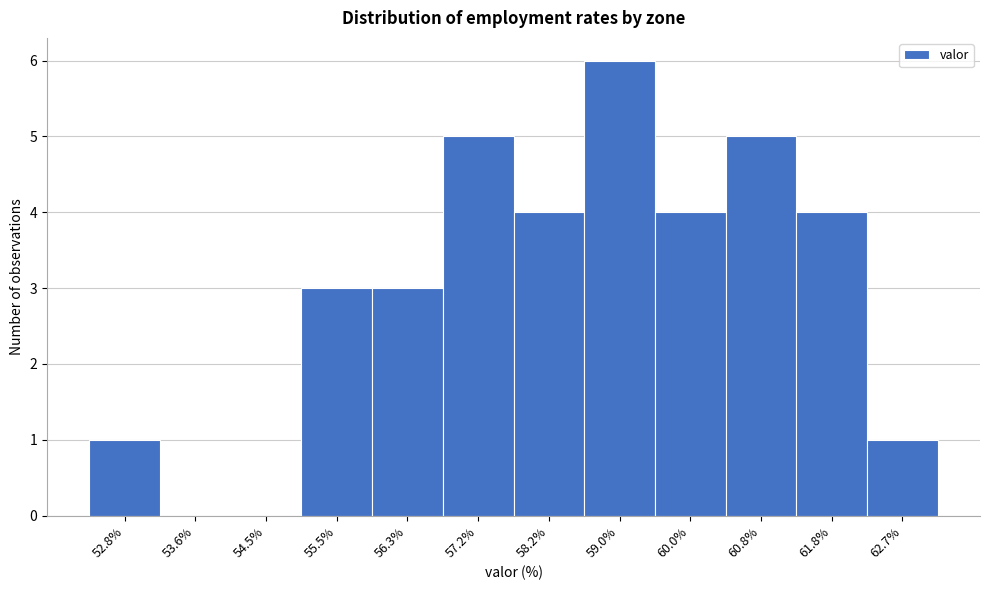

Reading left to right, transcribe this chart: for each bar, give the range it covers on the x-axis and its height. The values are not printed on the chart, so give them approximately, as read against the axis.

52.3 to 53.2: 1
53.2 to 54.1: 0
54.1 to 55.0: 0
55.0 to 55.9: 3
55.9 to 56.8: 3
56.8 to 57.7: 5
57.7 to 58.6: 4
58.6 to 59.5: 6
59.5 to 60.4: 4
60.4 to 61.3: 5
61.3 to 62.2: 4
62.2 to 63.1: 1